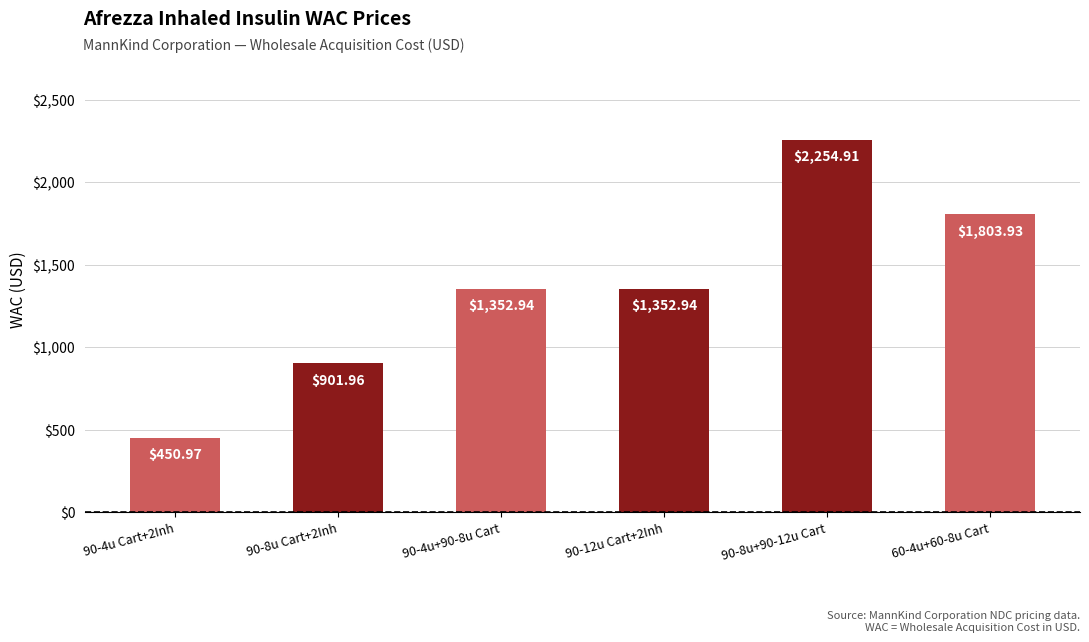

What is the sum of the values at 90-12u Cart+2Inh and 90-4u Cart+2Inh?

1803.9